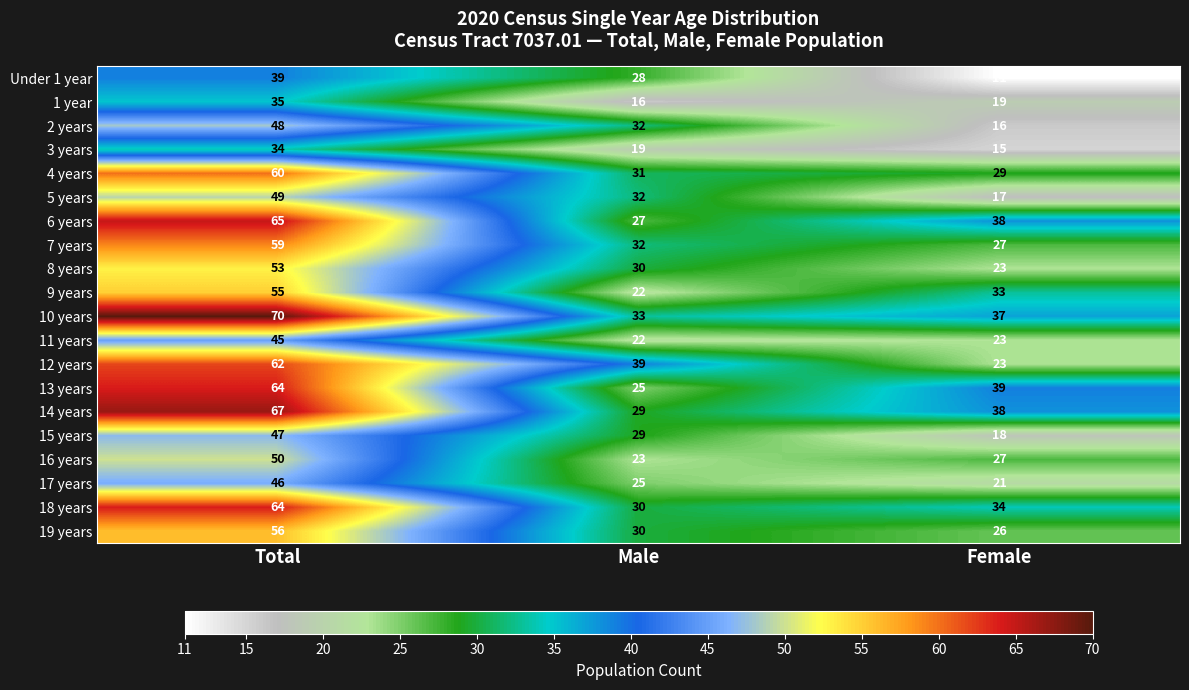

Which category has the highest value across all series?

Total